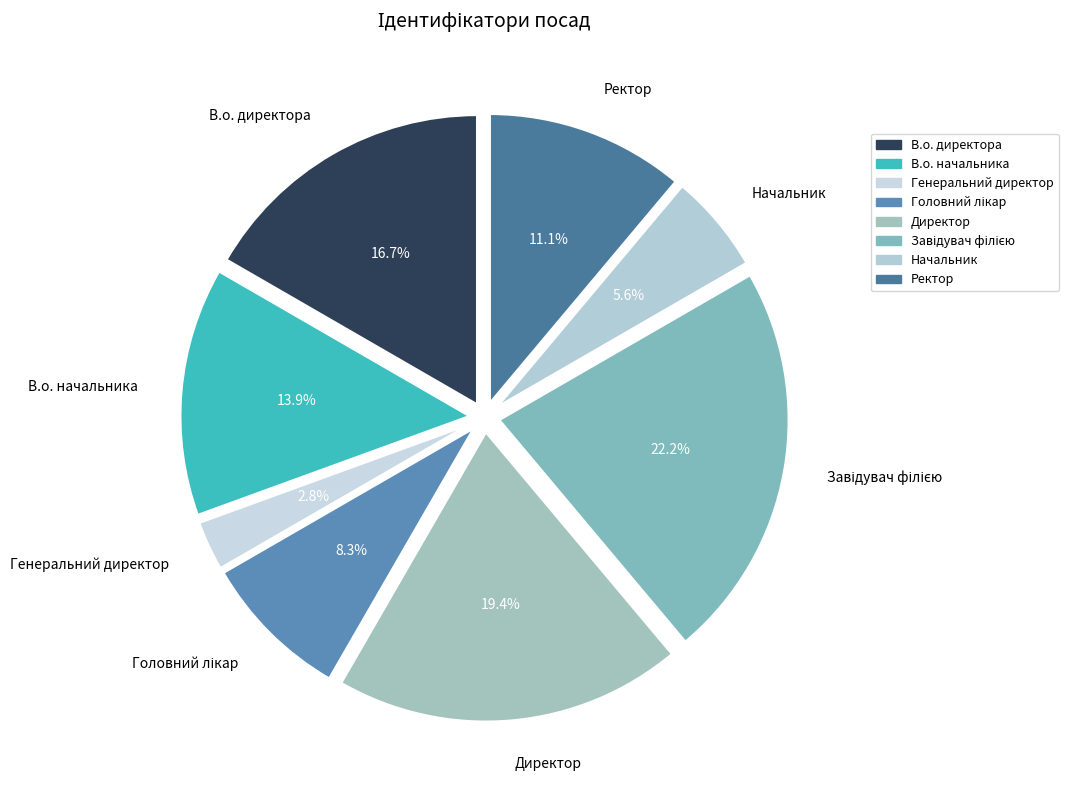

To the nearest percent, what is the average slice percentage?

12%